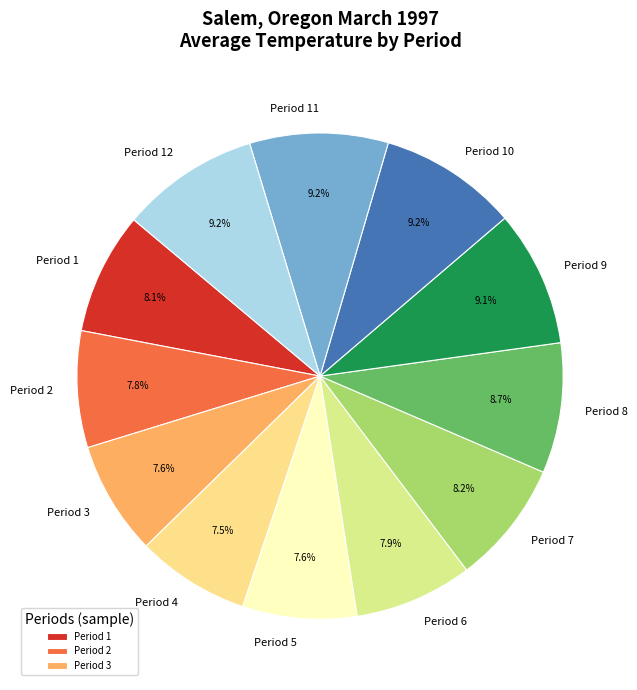

True or false: Period 3 accounts for 14% of the total.

False